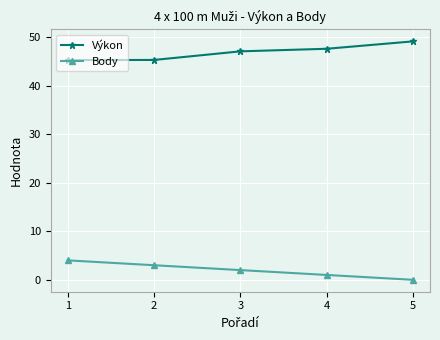

Is this an area chart (filled region under the line)?

No